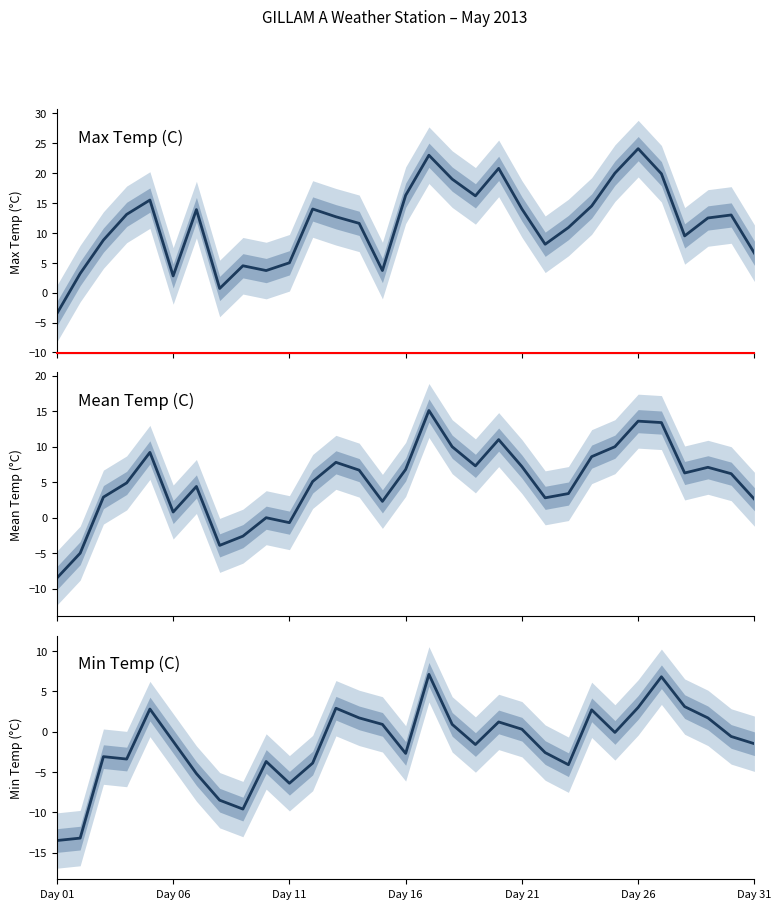

What is the average value of the Mean Temp (C) series?

5.0